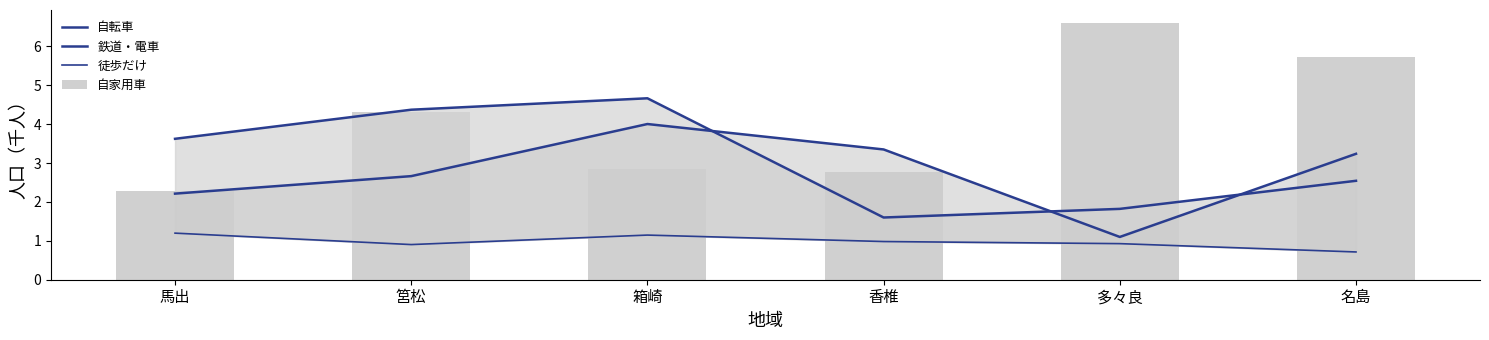

What position from the left is 多々良?

5